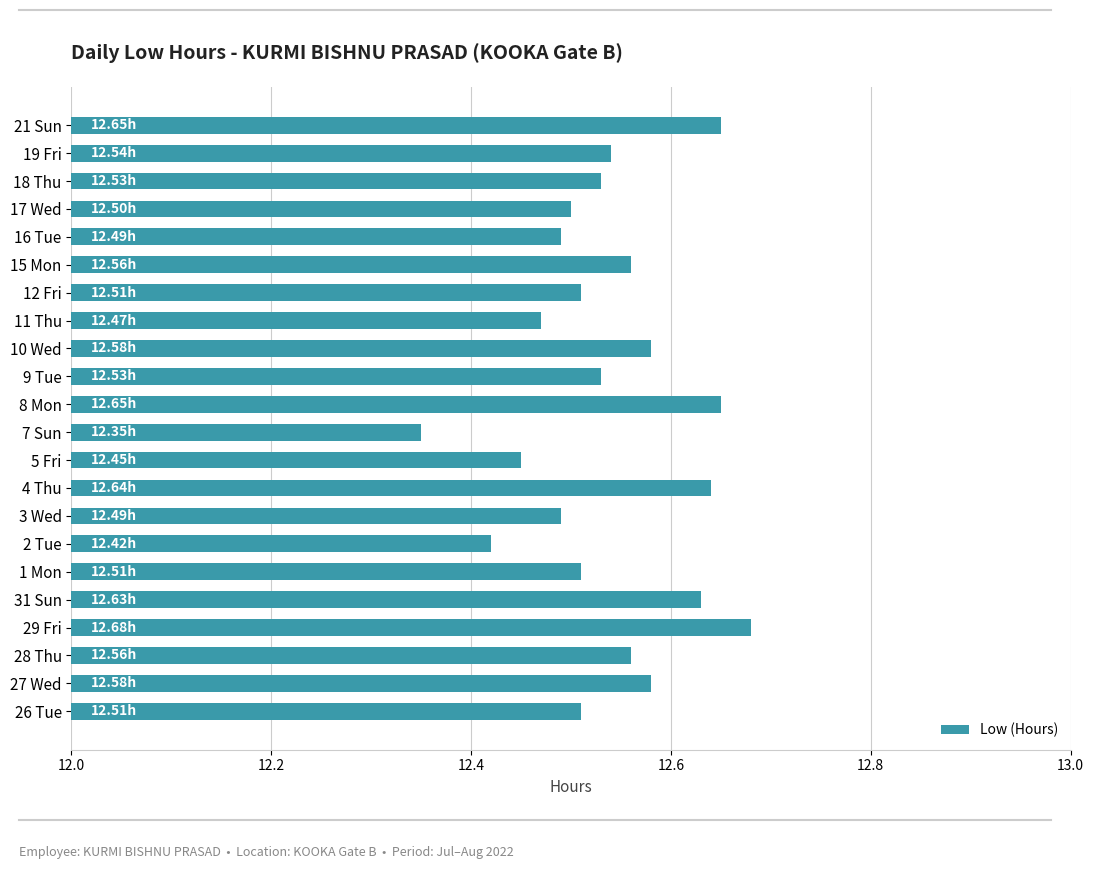

What is the difference between the maximum and minimum values?

0.3